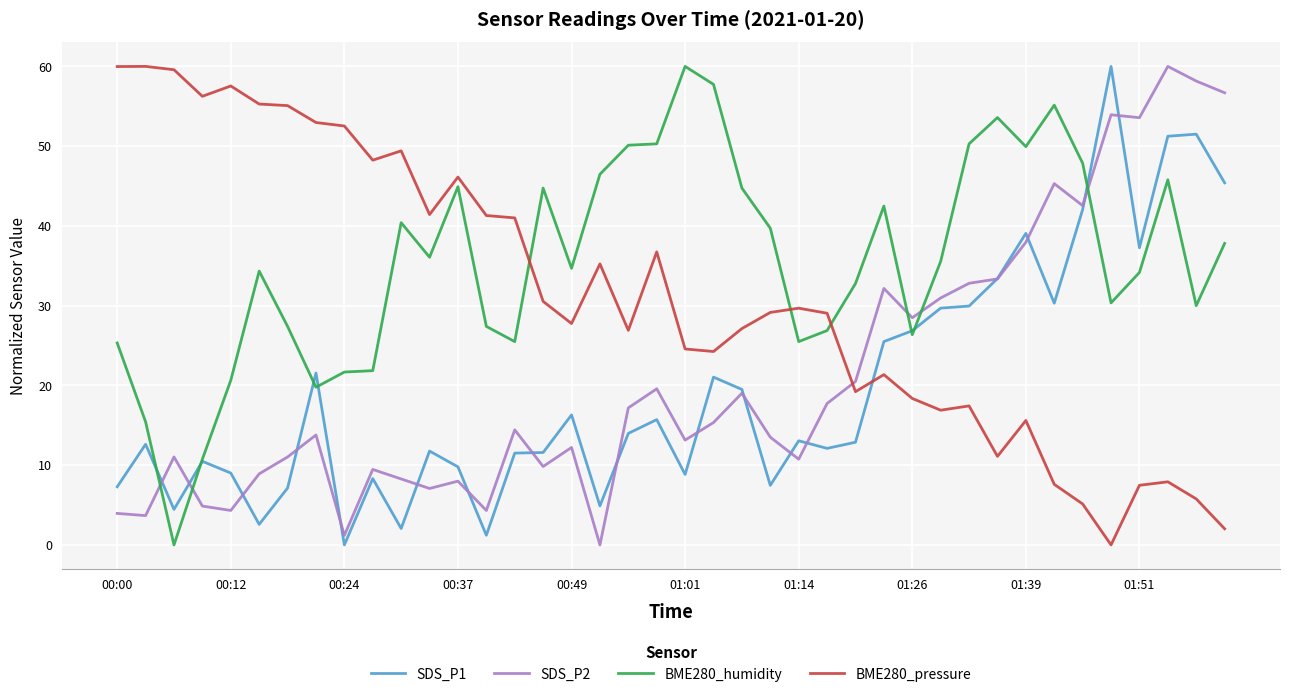

True or false: SDS_P2 and BME280_humidity intersect in this chart.

True